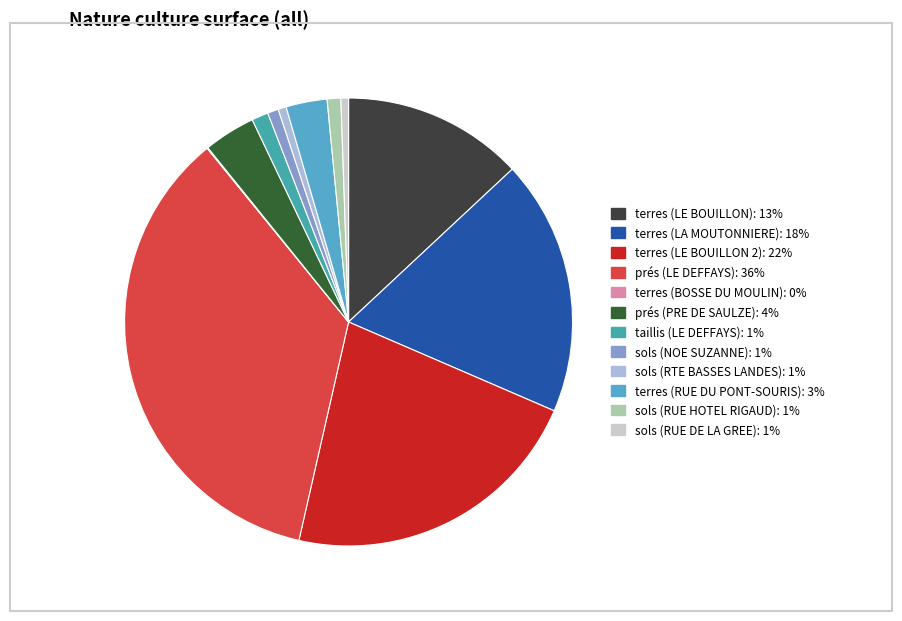

True or false: sols (NOE SUZANNE) accounts for 1% of the total.

True